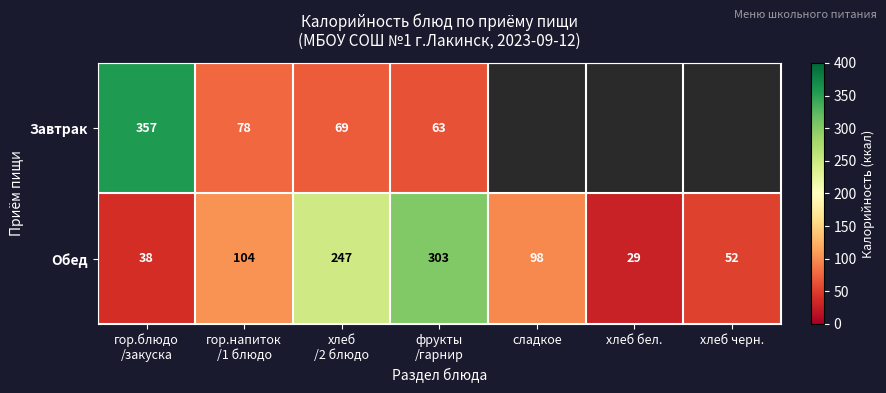

Is it true that Обед equals 52 at хлеб черн.?

True